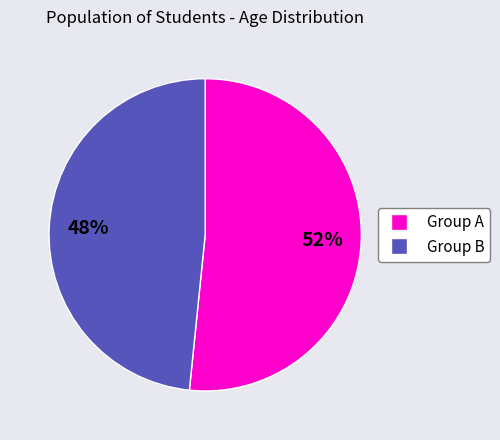

To the nearest percent, what is the average slice percentage?

50%